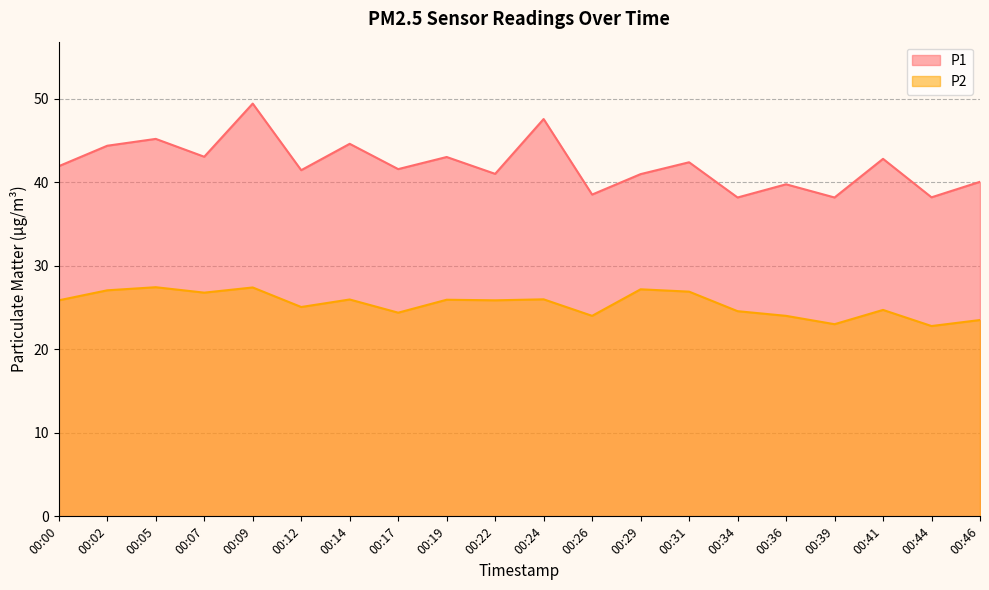

Read the P2 value at 00:05.

27.4